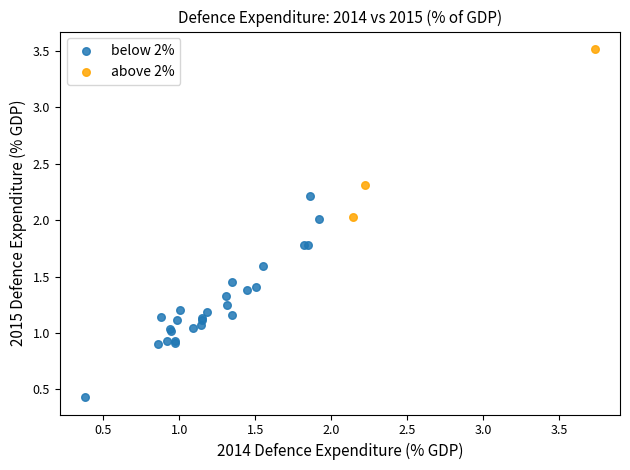

Which series reaches the minimum Y coordinate?

below 2%